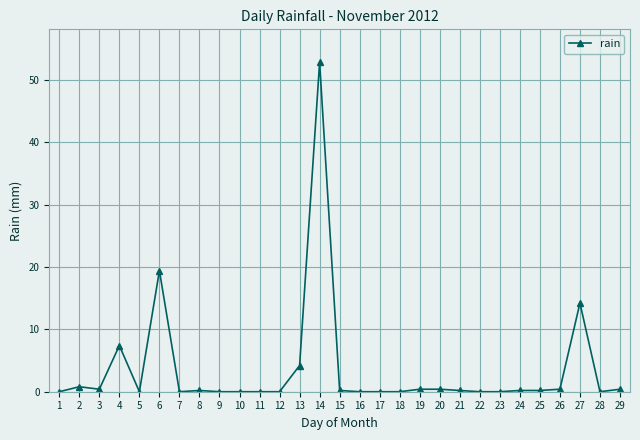

True or false: there are more than 1 points higher than both neighbors.

True